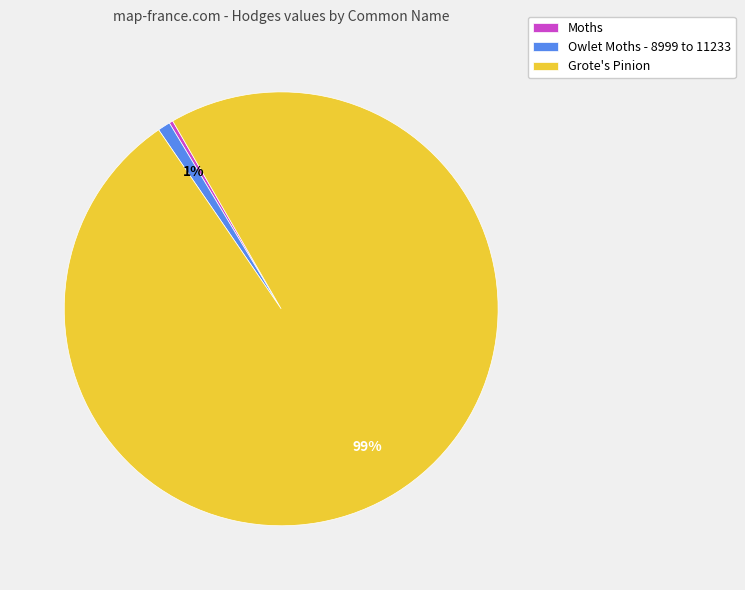

Is the sum of Grote's Pinion and Moths greater than half?

Yes